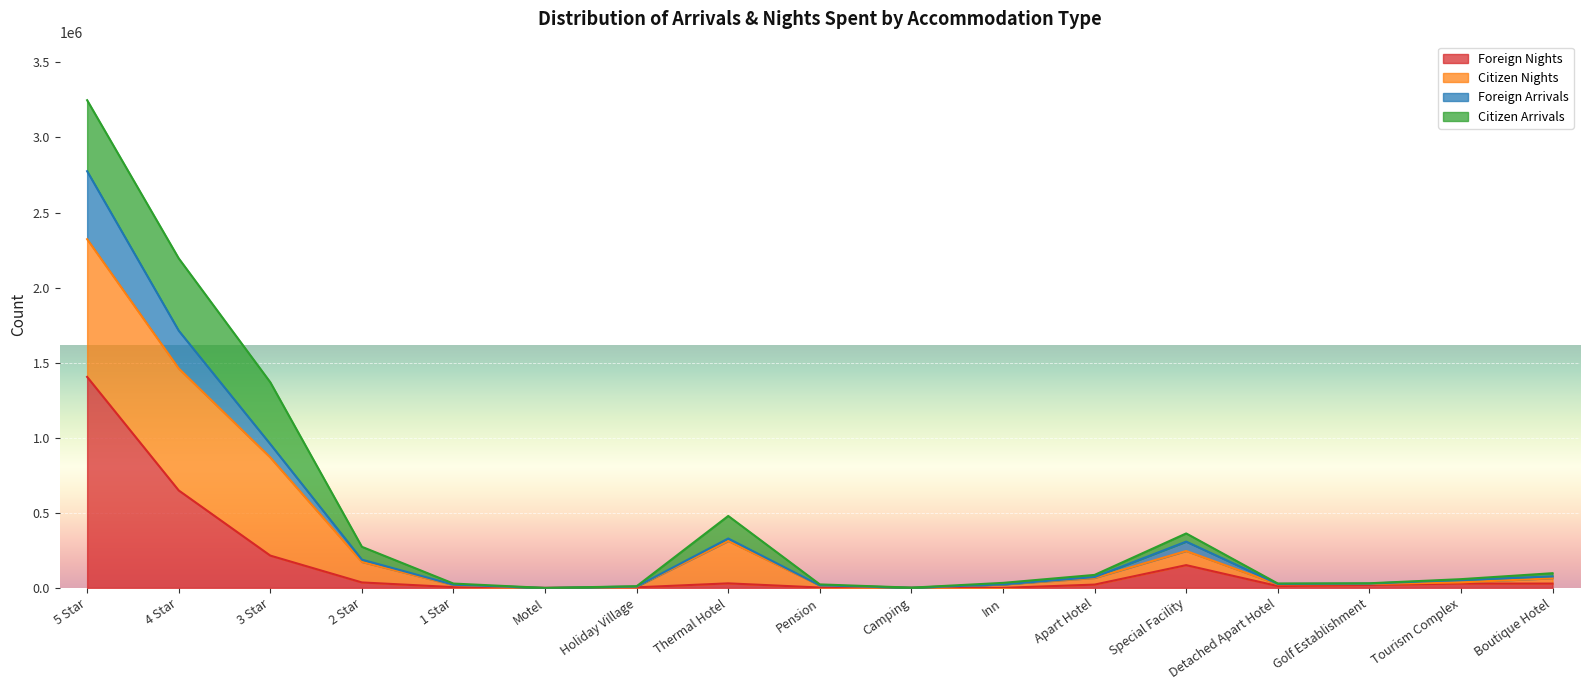

The value of Foreign Nights at Inn is 235. True or false?

False